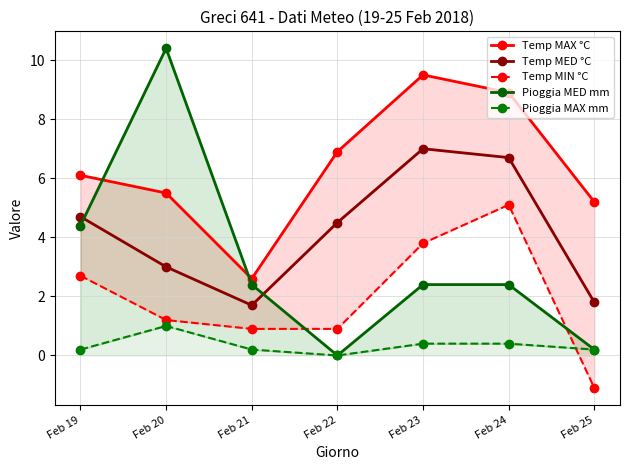

In Pioggia MAX mm, how many points are higher than both neighbors (excluding endpoints)?

1